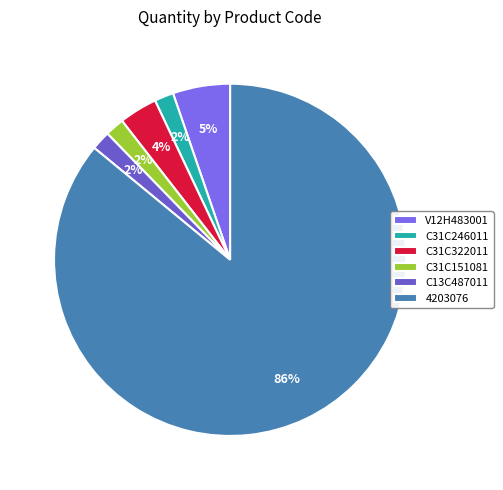

To the nearest percent, what percentage of the pie is C13C487011?

2%